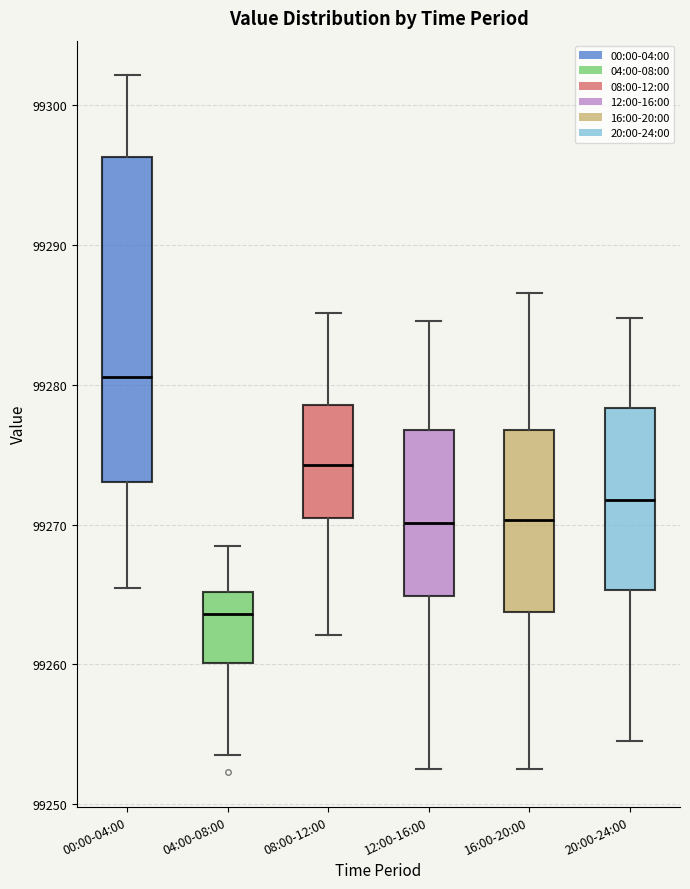

Which box's median line is the lowest?

04:00-08:00